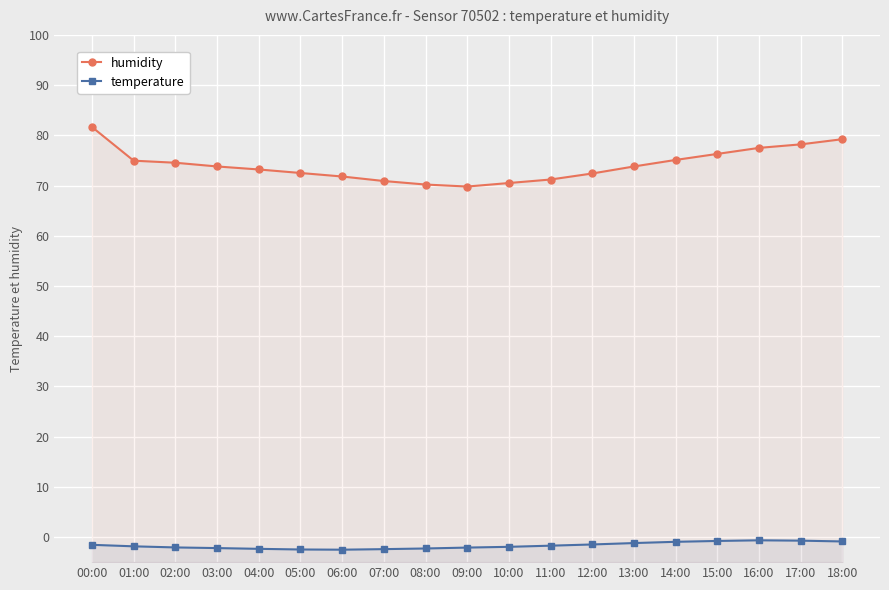

At which label is temperature closest to -1?

14:00